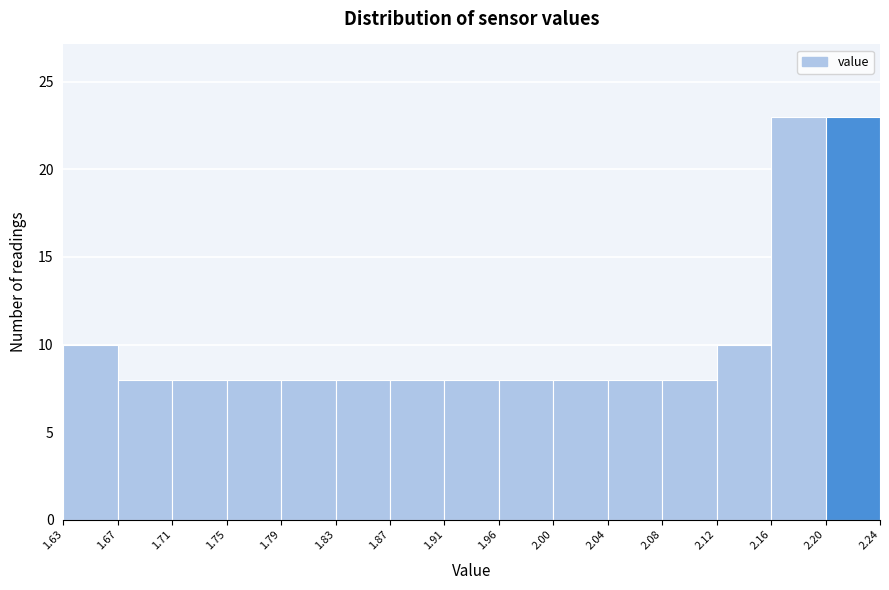

Reading left to right, list every bar in this chart as the range it spans on the x-axis followed by its height. The values are not printed on the chart, so give them approximately, as read against the axis.

1.63 to 1.67: 10
1.67 to 1.71: 8
1.71 to 1.75: 8
1.75 to 1.79: 8
1.79 to 1.83: 8
1.83 to 1.87: 8
1.87 to 1.91: 8
1.91 to 1.96: 8
1.96 to 2.00: 8
2.00 to 2.04: 8
2.04 to 2.08: 8
2.08 to 2.12: 8
2.12 to 2.16: 10
2.16 to 2.20: 23
2.20 to 2.24: 23